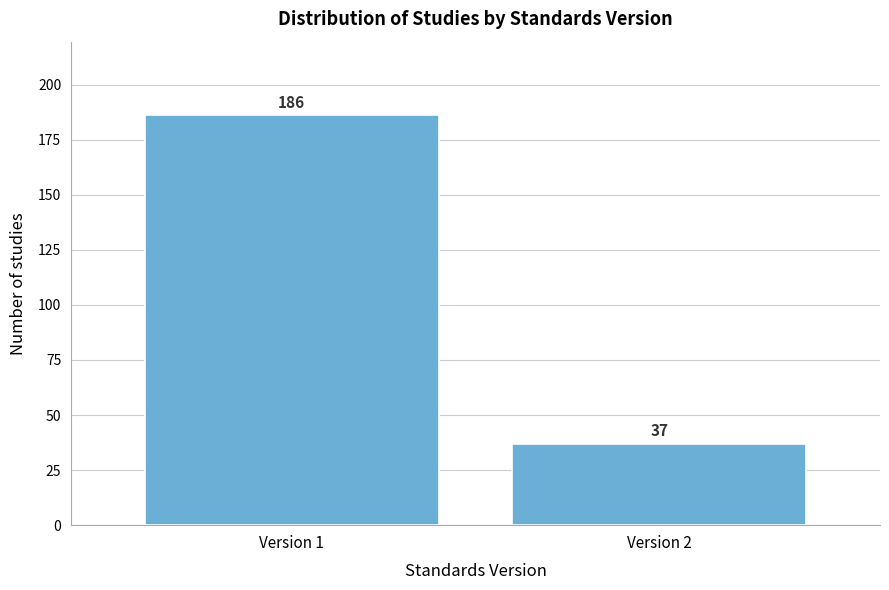

Reading right to left, what are all the values shown in this chart?

37	186